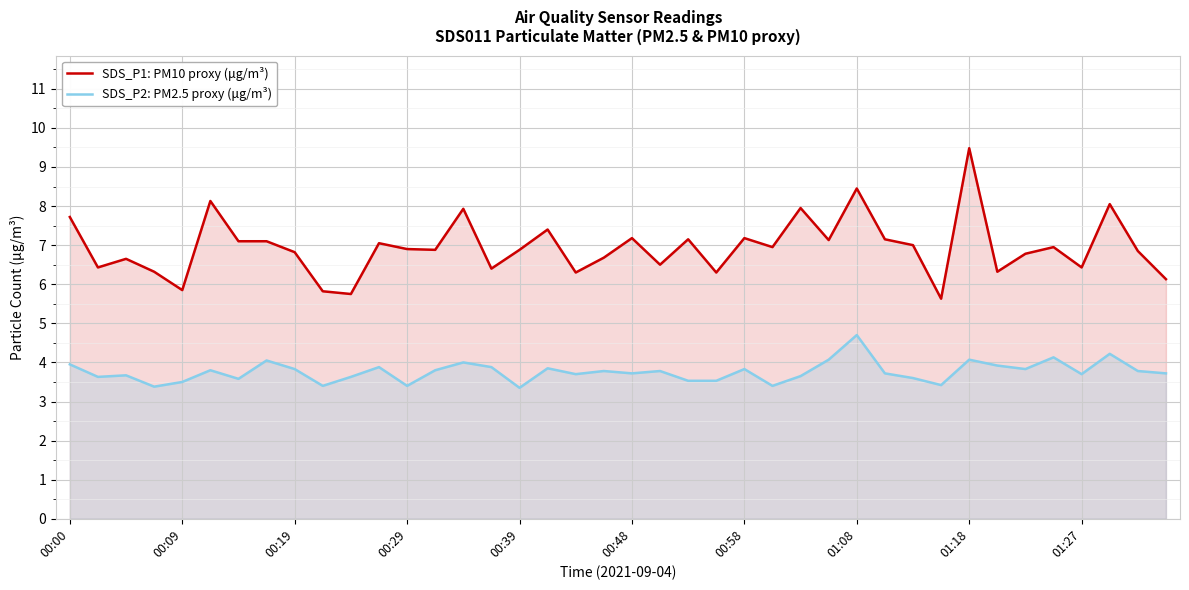

What is the value of the SDS_P2: PM2.5 proxy (μg/m³) point at the 16th from the left?

3.9